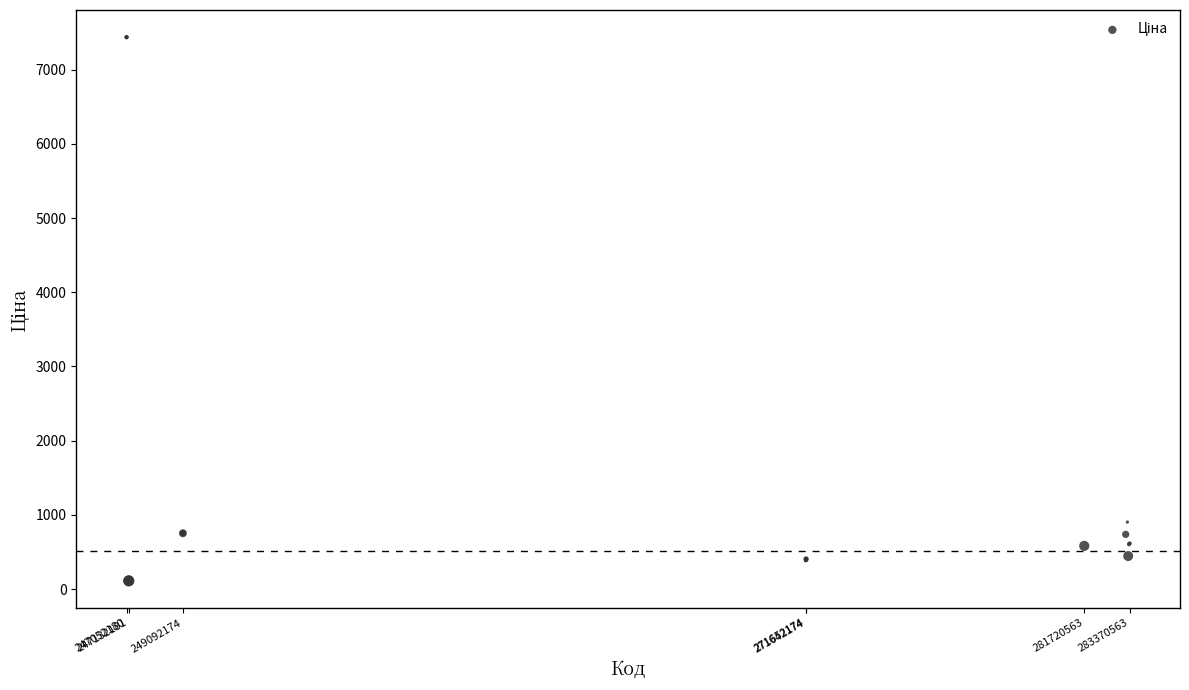

What Y value in the scatter plot is closest to 3773?

903.5